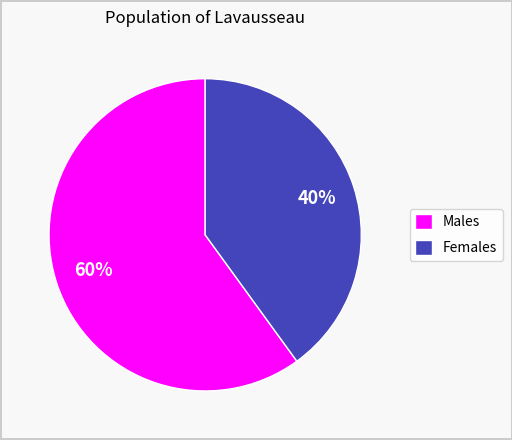

Is there any slice that represents more than half of the pie?

Yes